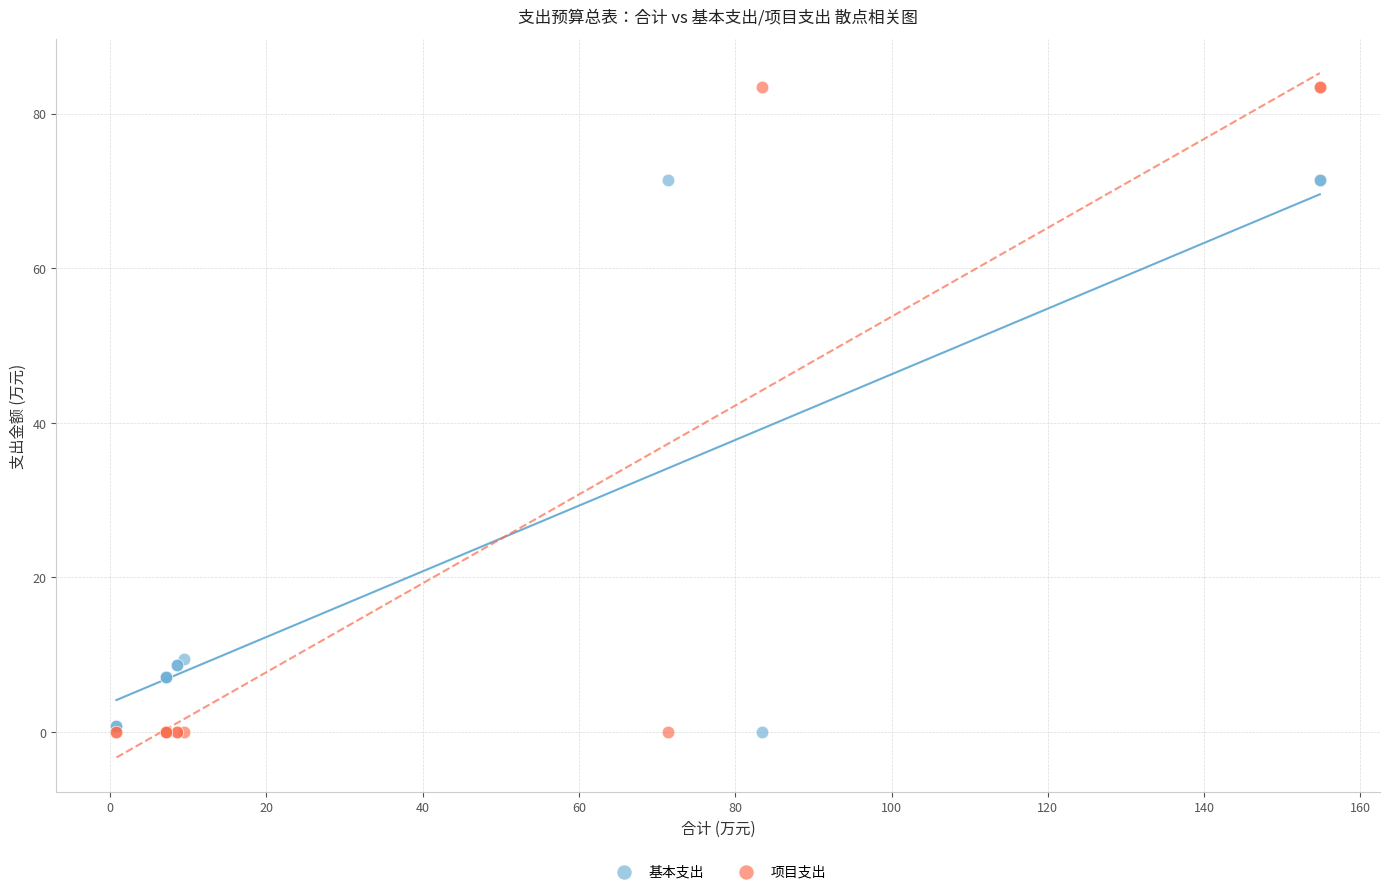

Which series reaches the maximum Y coordinate?

项目支出